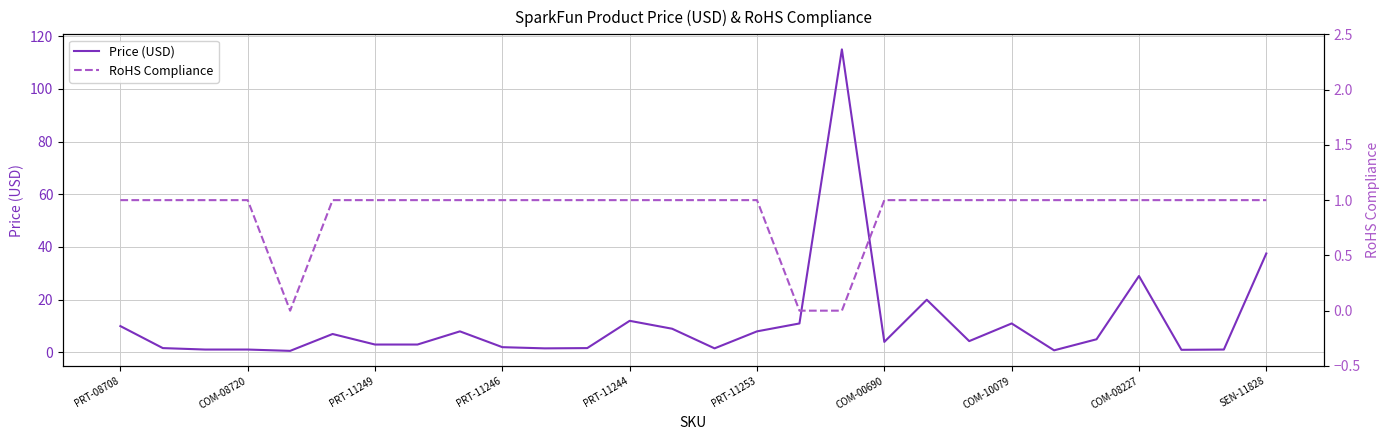

True or false: Price (USD) has a value of 10.9 at COM-10079.

True